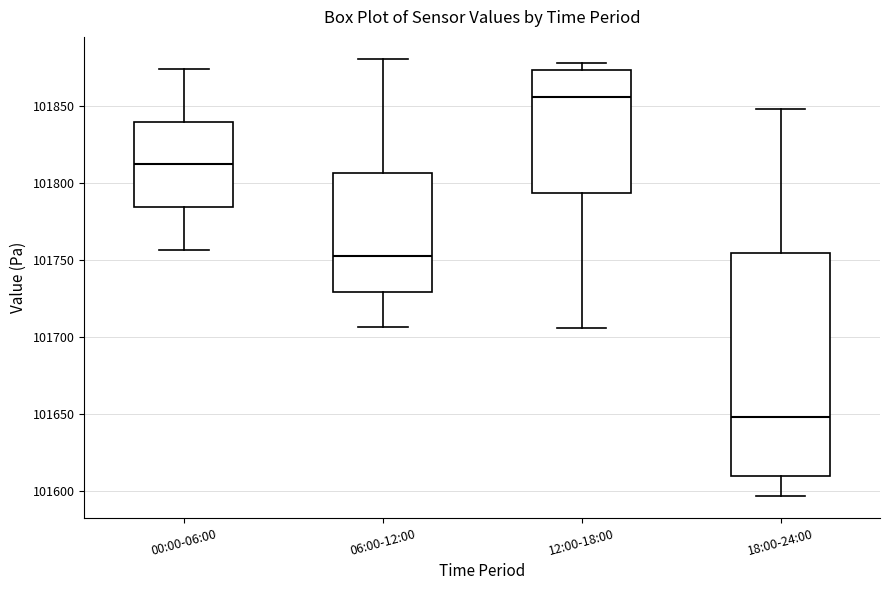

Where does the median line of the box for 06:00-12:00 sit on the y-axis? The values are not printed on the chart, so give them approximately, as read against the axis.

101750